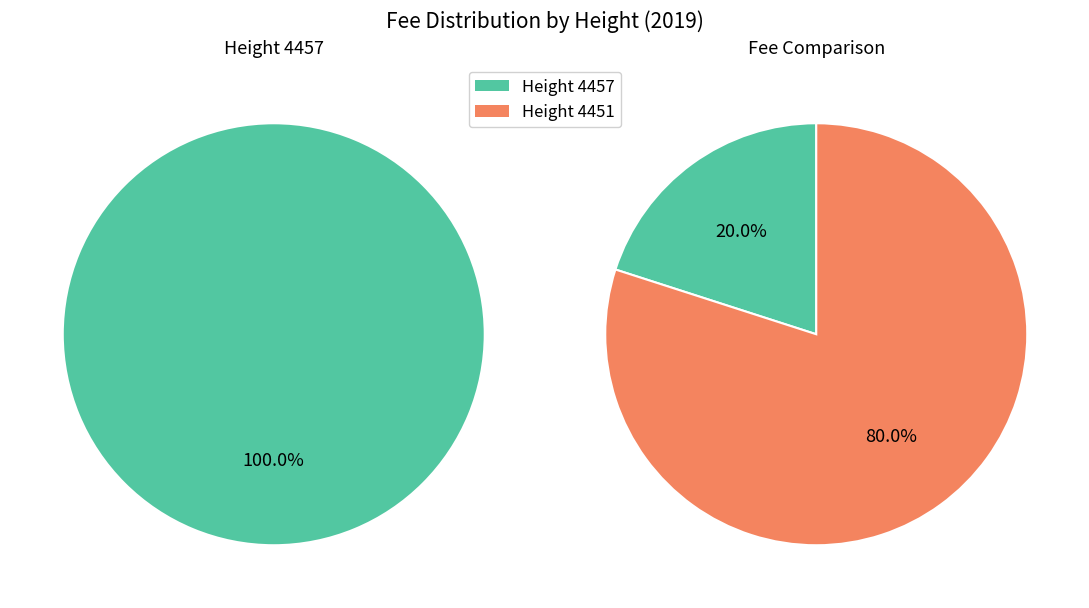

The 4451 slice represents 68% of the pie. True or false?

False